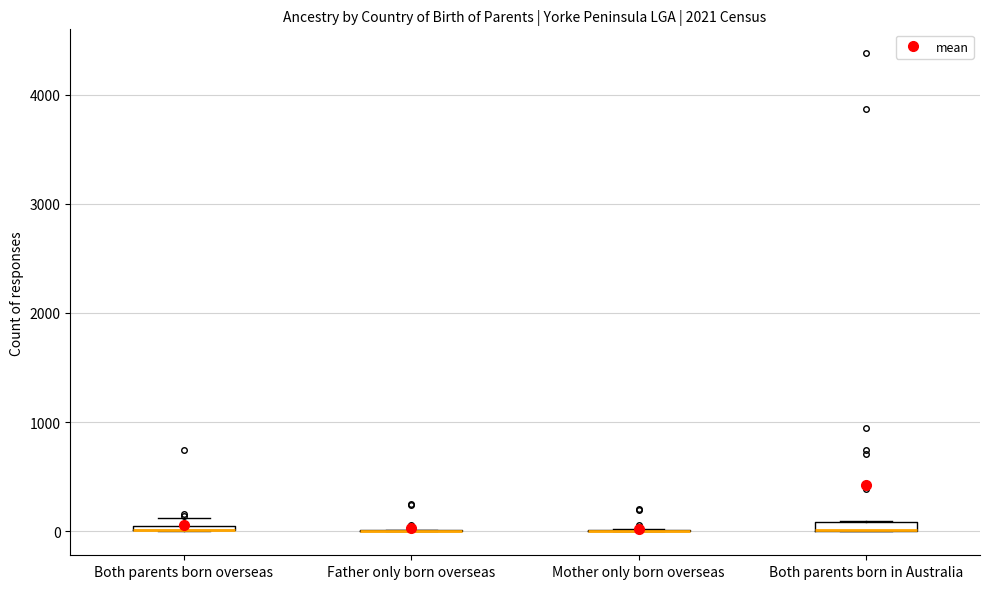

Where is the lower edge of the box for Both parents born in Australia on the y-axis? The values are not printed on the chart, so give them approximately, as read against the axis.

0